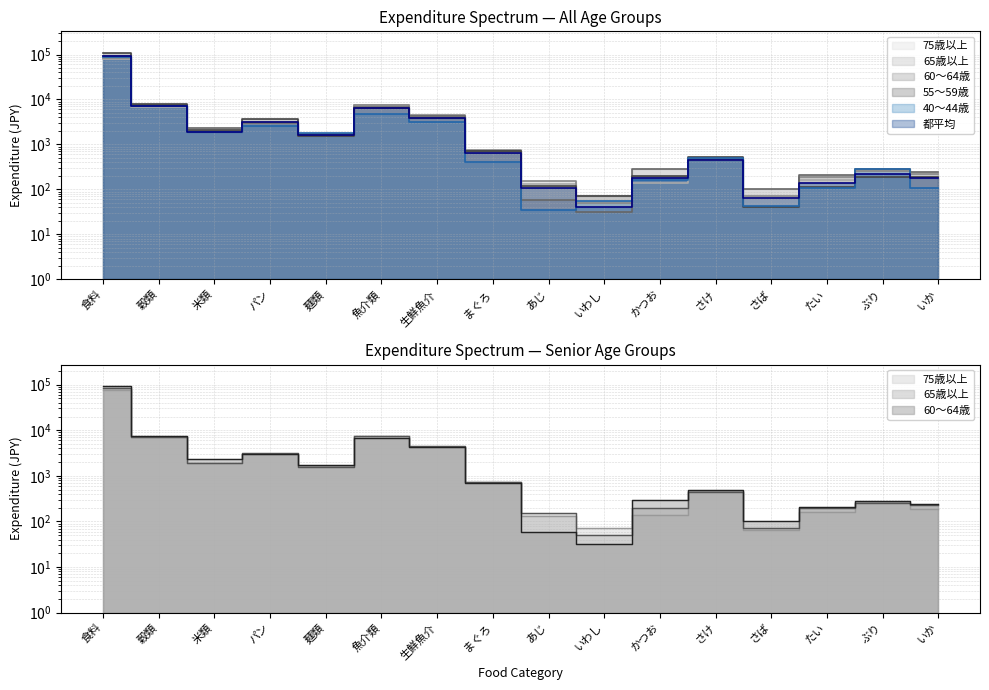

Reading right to left, what are all the values shown in this chart?

都平均: いか=180	ぶり=224	たい=136	さば=66	さけ=461	かつお=184	いわし=41	あじ=108	まぐろ=640	生鮮魚介=3839	魚介類=6324	麺類=1643	パン=3096	米類=1912	穀類=7146	食料=91068
40～44歳: いか=110	ぶり=291	たい=105	さば=42	さけ=491	かつお=159	いわし=54	あじ=35	まぐろ=408	生鮮魚介=3215	魚介類=4799	麺類=1840	パン=2628	米類=1895	穀類=7161	食料=87218
55～59歳: いか=193	ぶり=186	たい=116	さば=41	さけ=531	かつお=204	いわし=72	あじ=119	まぐろ=706	生鮮魚介=3860	魚介類=6604	麺類=1529	パン=3768	米類=2086	穀類=7888	食料=109126
60～64歳: いか=240	ぶり=279	たい=206	さば=101	さけ=482	かつお=289	いわし=32	あじ=59	まぐろ=709	生鮮魚介=4329	魚介類=6868	麺類=1736	パン=2995	米類=2313	穀類=7456	食料=91989
65歳以上: いか=224	ぶり=251	たい=194	さば=73	さけ=441	かつお=194	いわし=51	あじ=155	まぐろ=746	生鮮魚介=4510	魚介類=7610	麺類=1580	パン=3176	米類=1958	穀類=7167	食料=85145
75歳以上: いか=185	ぶり=266	たい=165	さば=64	さけ=463	かつお=140	いわし=73	あじ=133	まぐろ=722	生鮮魚介=4248	魚介類=7371	麺類=1646	パン=3021	米類=1935	穀類=6972	食料=78240